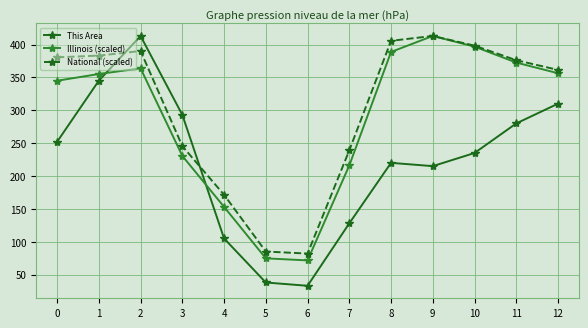

How many intersections are there between National (scaled) and This Area?

2